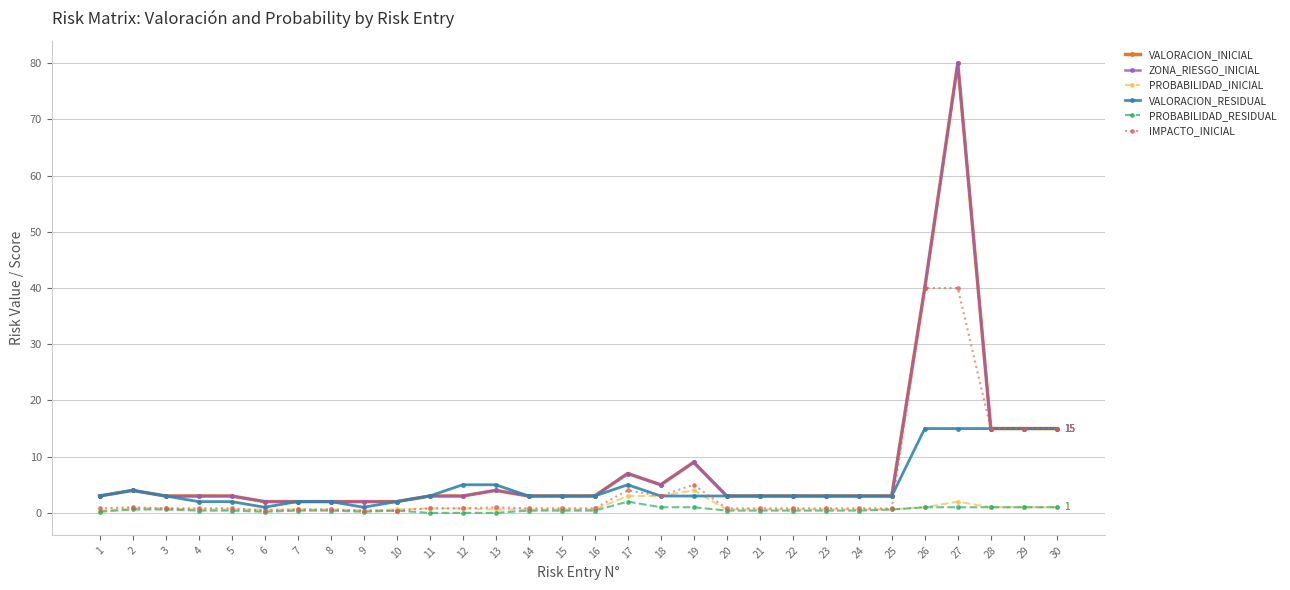

Does the chart have visible grid lines?

Yes